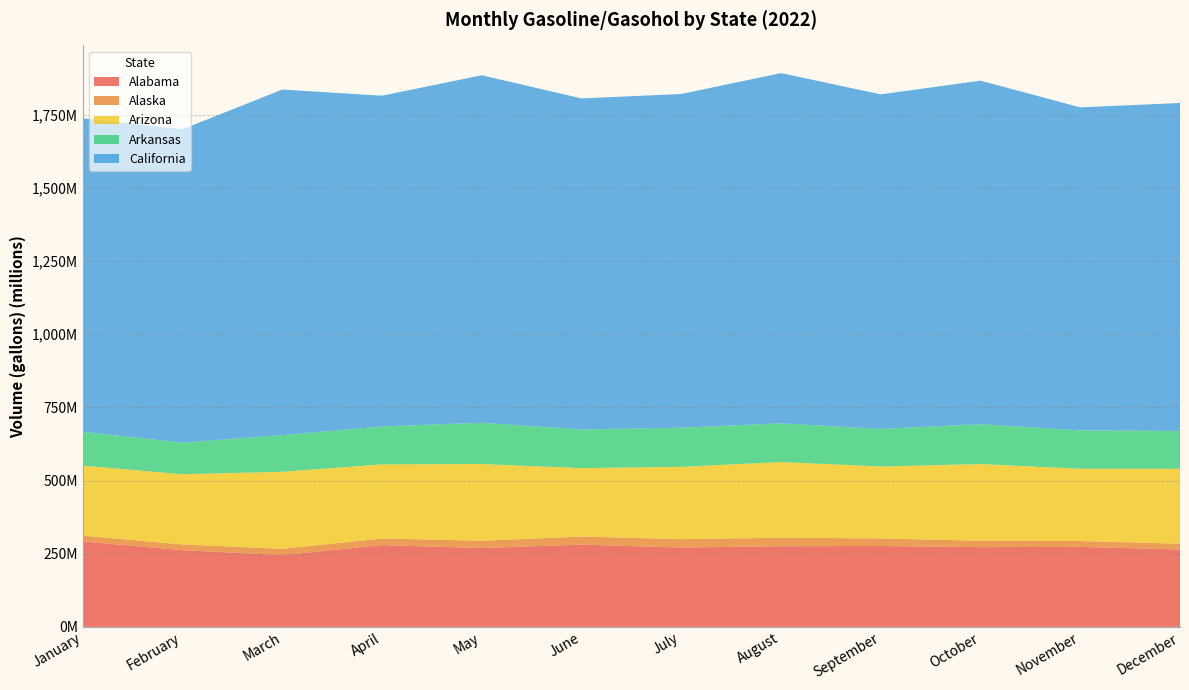

Reading right to left, what are all the values shown in this chart?

Alabama: December=264422830	November=273350230	October=272486255	September=276253475	August=275643263	July=271175096	June=281035150	May=269430708	April=279528709	March=245236327	February=262241665	January=291881887
Alaska: December=19754884	November=19986483	October=21829390	September=26009386	August=28903526	July=28530772	June=27615962	May=24889070	April=22409918	March=21441959	February=19258660	January=19850142
Arizona: December=256123583	November=246866138	October=262070149	September=245672360	August=258682483	July=247004370	June=233834127	May=261983593	April=253287122	March=263201992	February=240018010	January=239325590
Arkansas: December=129092342	November=131211014	October=136336705	September=128386686	August=132247050	July=133846559	June=132144484	May=141157143	April=129567728	March=125225960	February=107997517	January=115478233
California: December=1120416793	November=1103445549	October=1173356975	September=1143001368	August=1196484785	July=1139954424	June=1130842750	May=1187045728	April=1129924513	March=1180635843	February=1070605044	January=1071069594